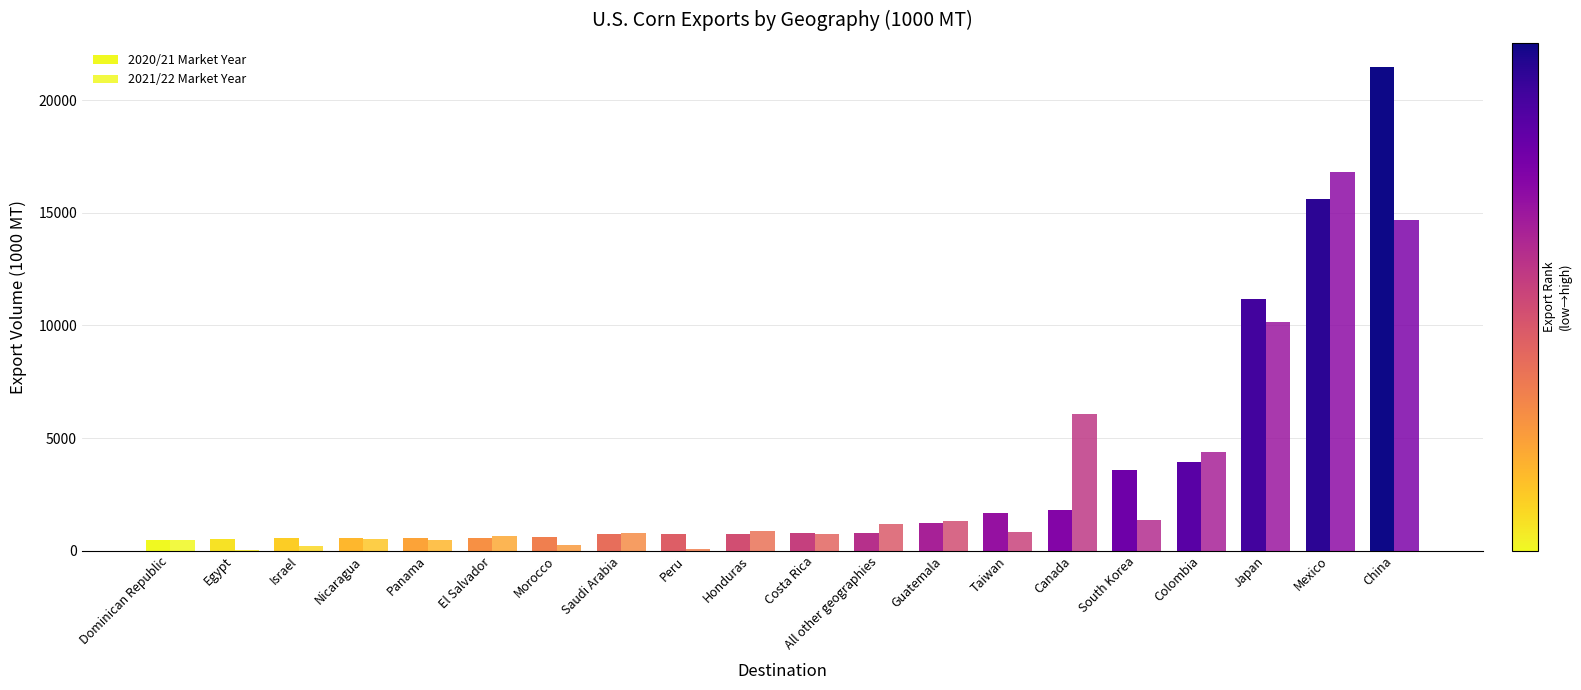

How many data points in 2021/22 Market Year are above 804?

10